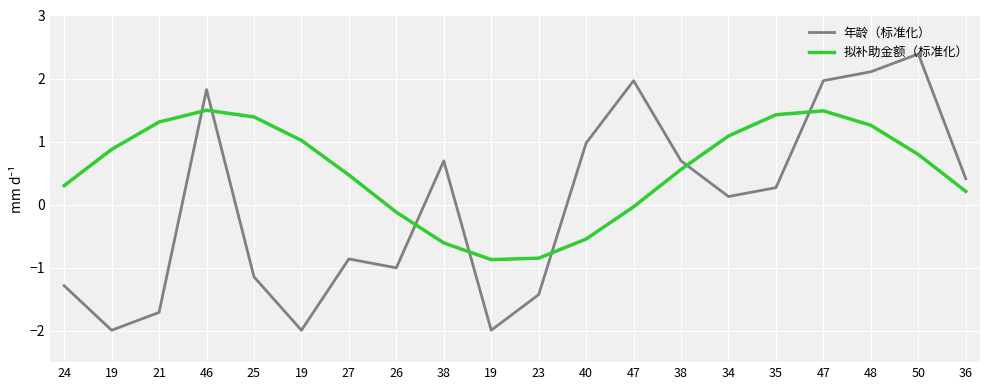

Where is the first local minimum for 年龄（标准化）?

19